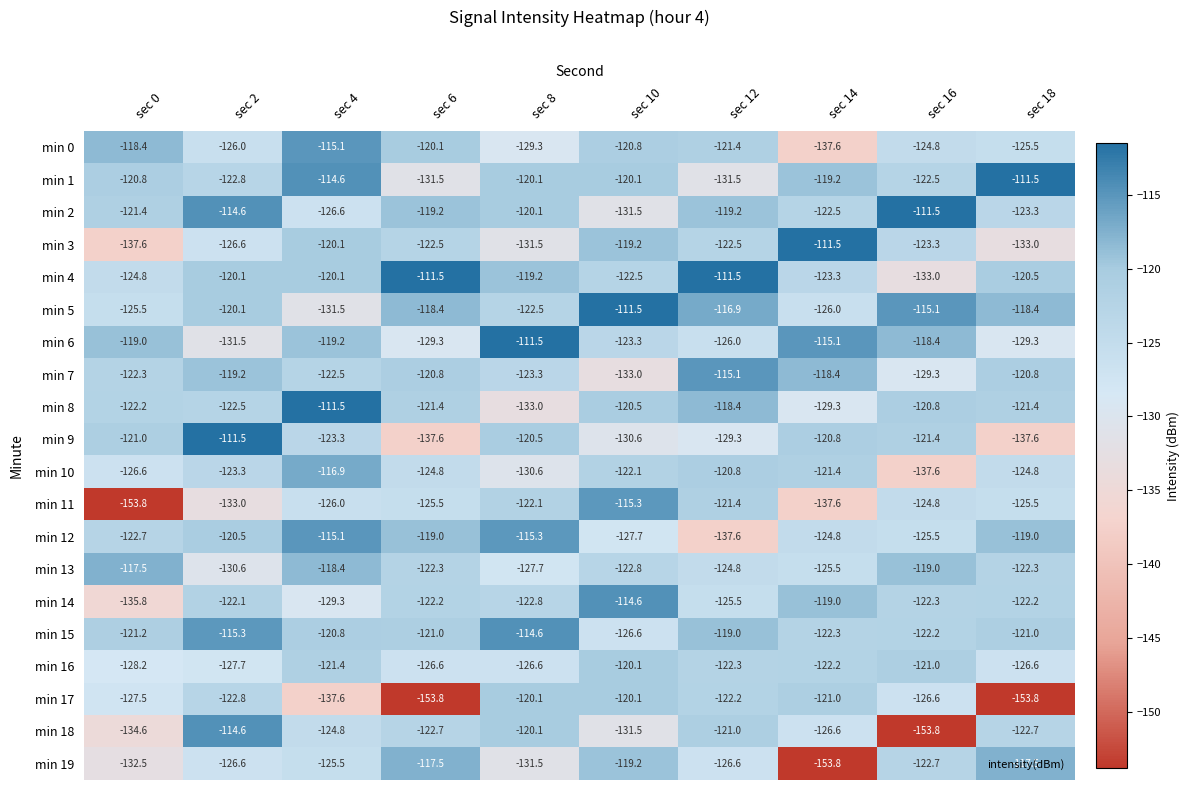

True or false: min 11 has a value of -115.3 at sec 10.

True